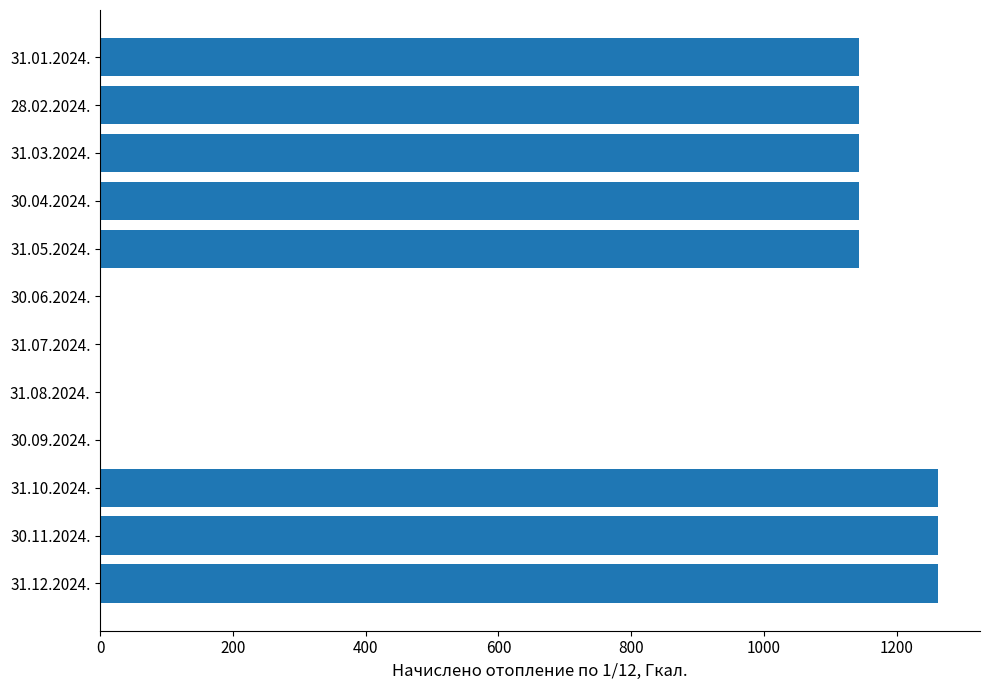

Are the bars horizontal?

Yes